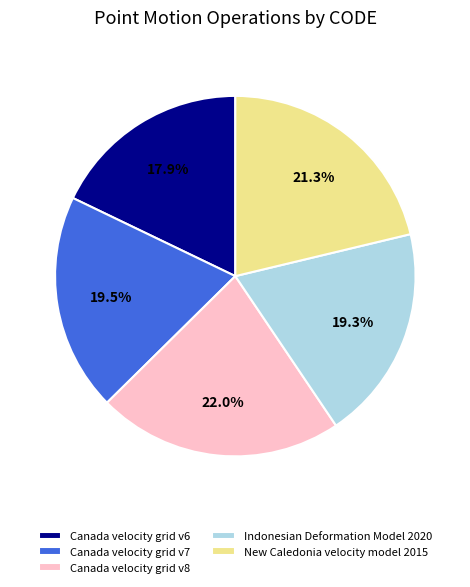

What is the largest slice in the pie chart?

Canada velocity grid v8